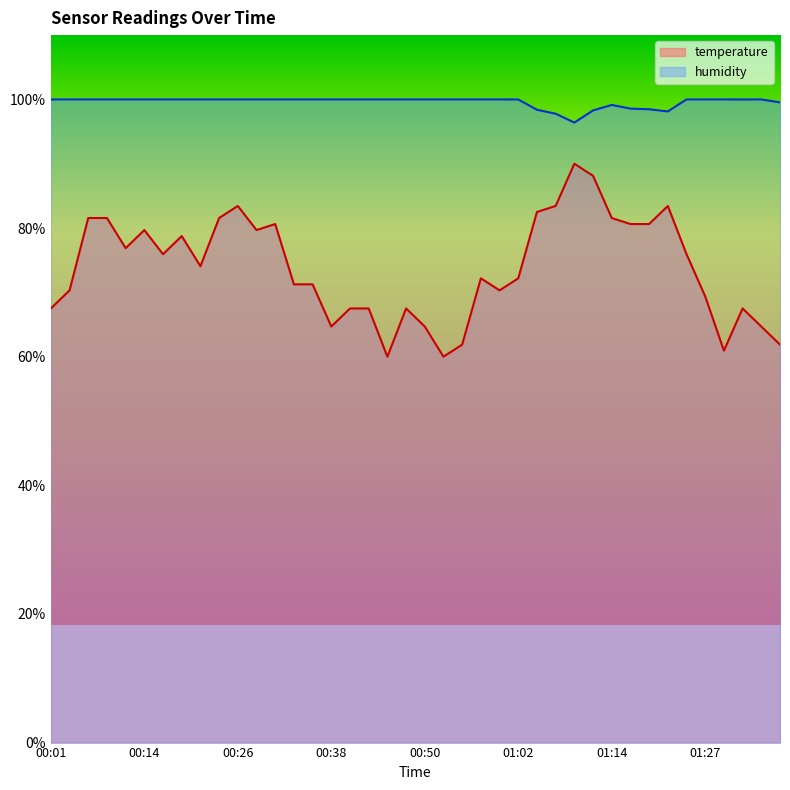

At which label is humidity closest to 98?

01:22